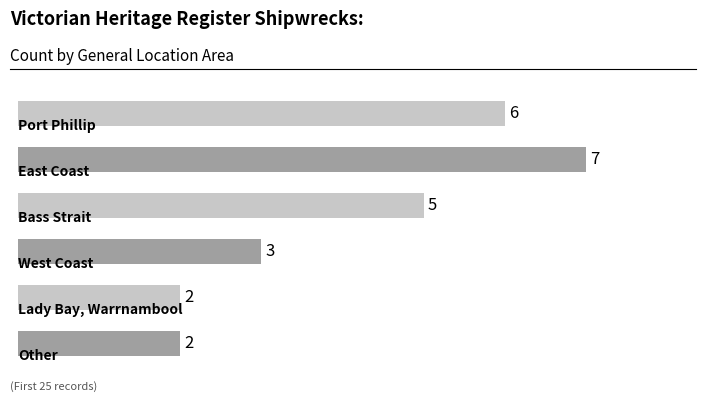

What is the maximum value shown in the chart?

7